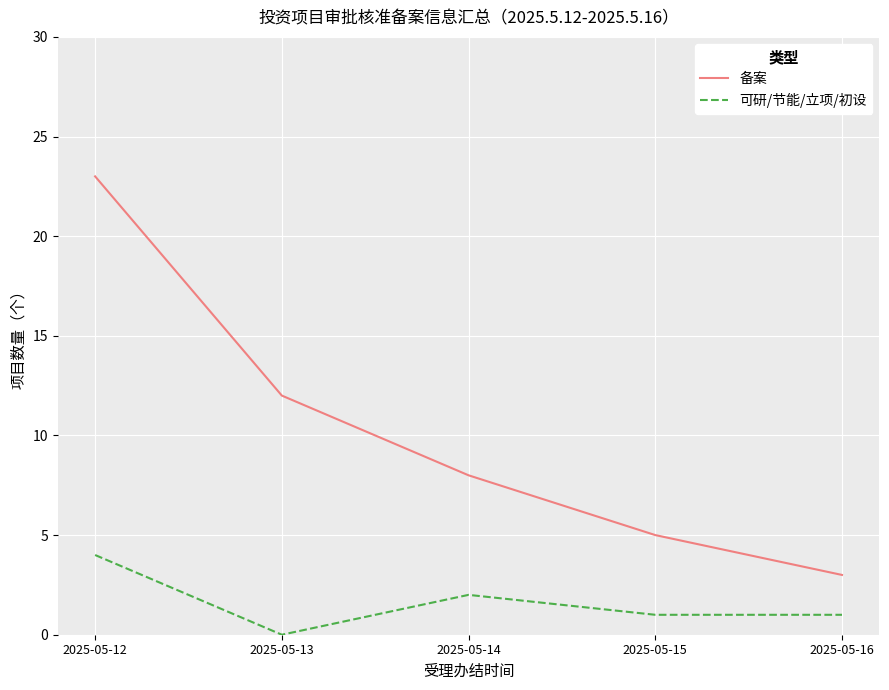

Where does the 备案 series first go above 8?

2025-05-12